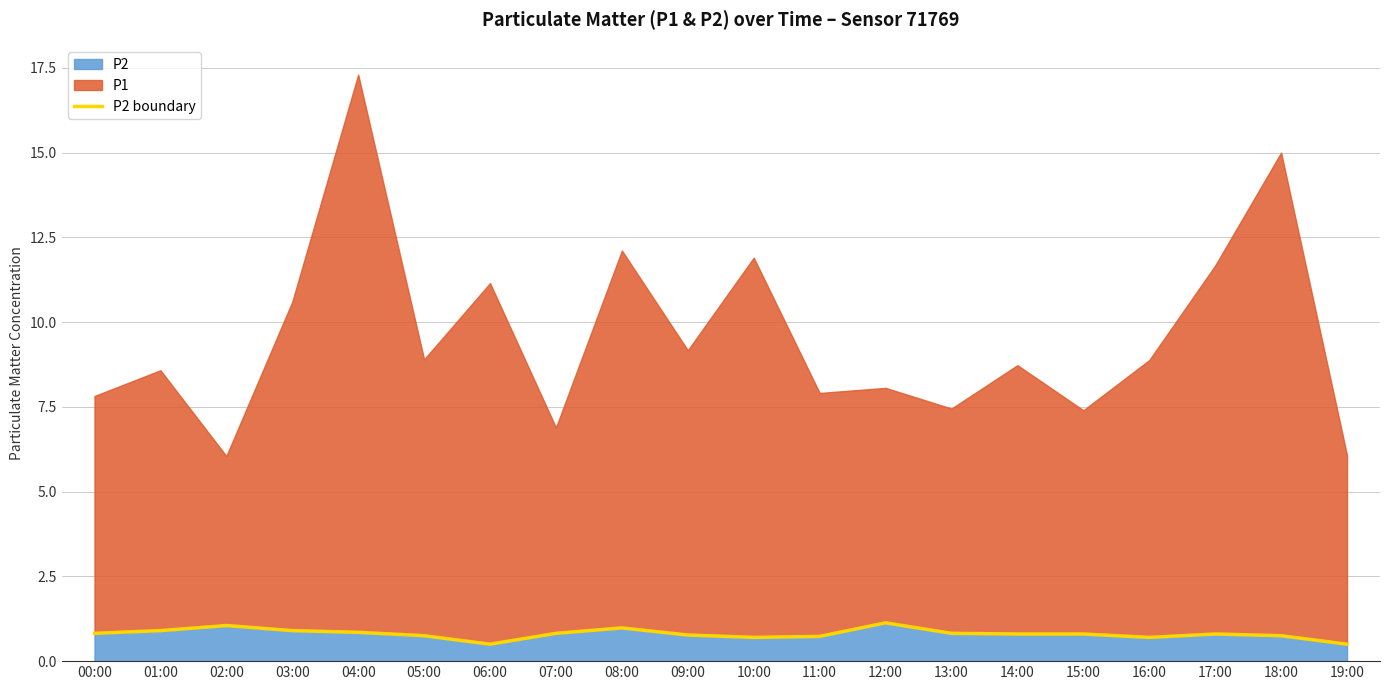

The chart shows a value of 1.3 at 04:00. True or false?

False